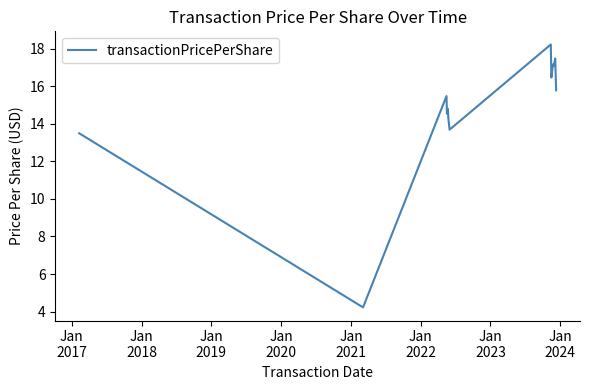

What is the maximum value shown in the chart?

18.2